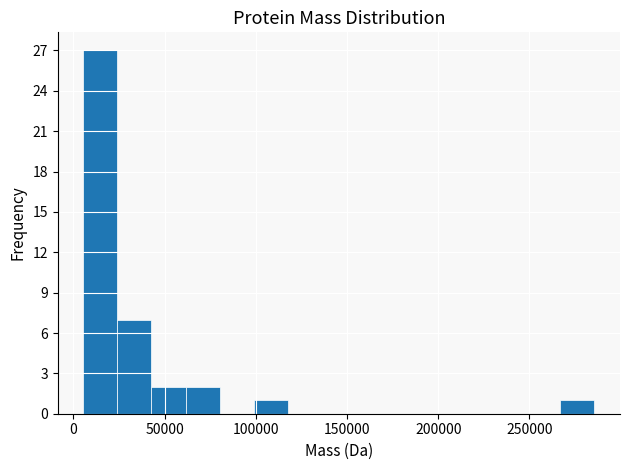

Around what value on the x-axis is the tallest bar? Give the approximate position of its centre, as read against the axis.

15000